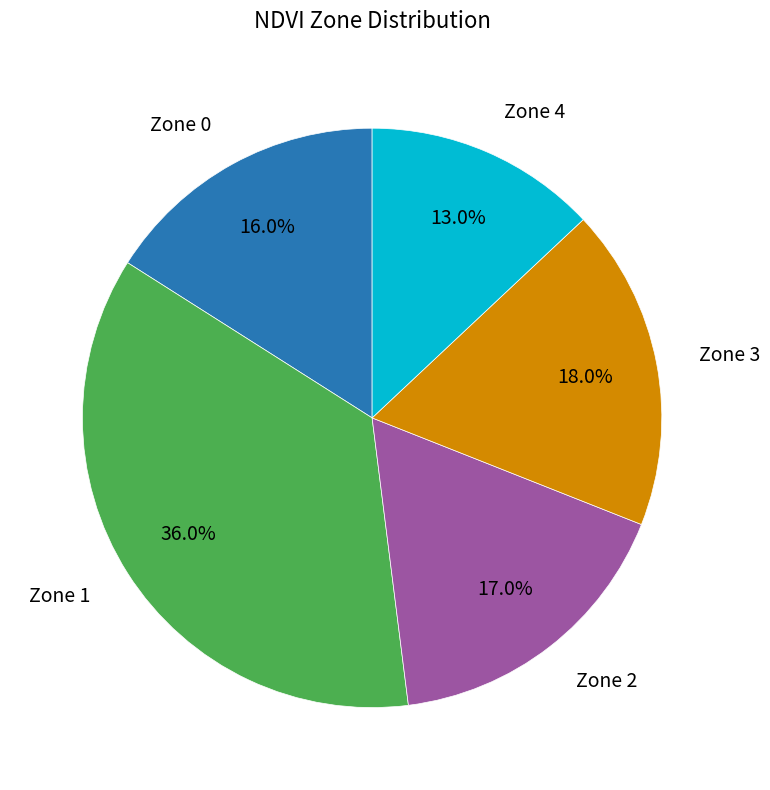

Is there any slice that represents more than half of the pie?

No